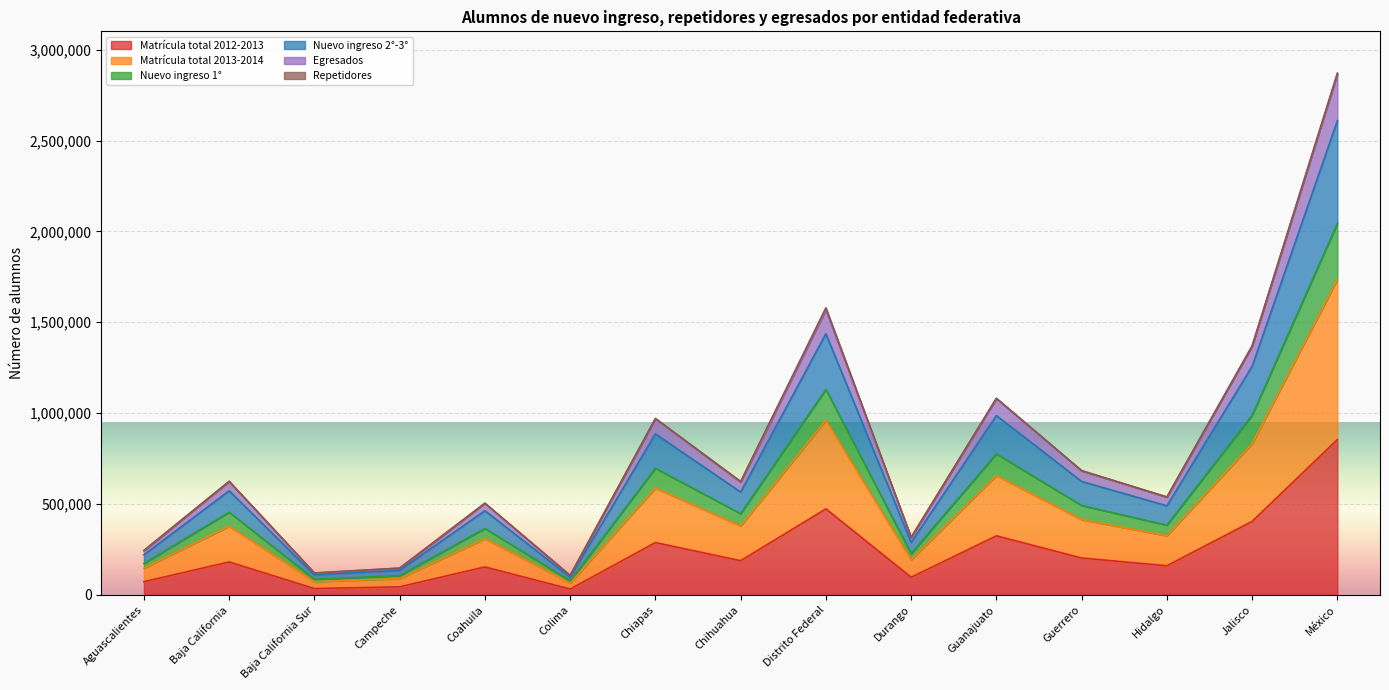

How many lines are shown in the chart?

6